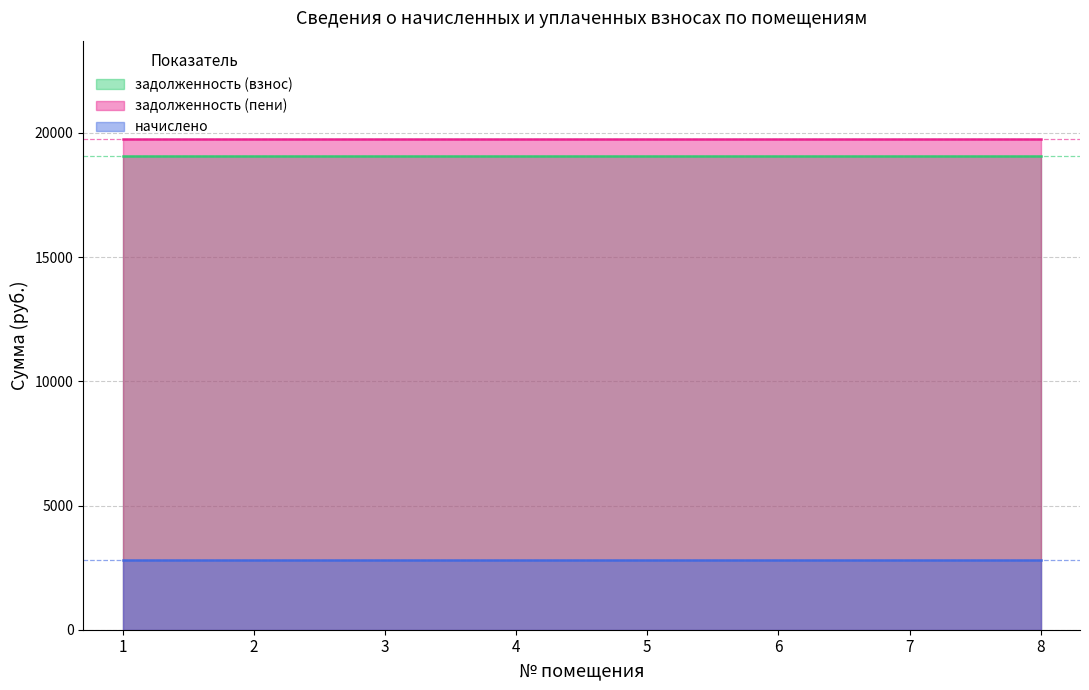

Which category has the highest value in the начислено series?

1